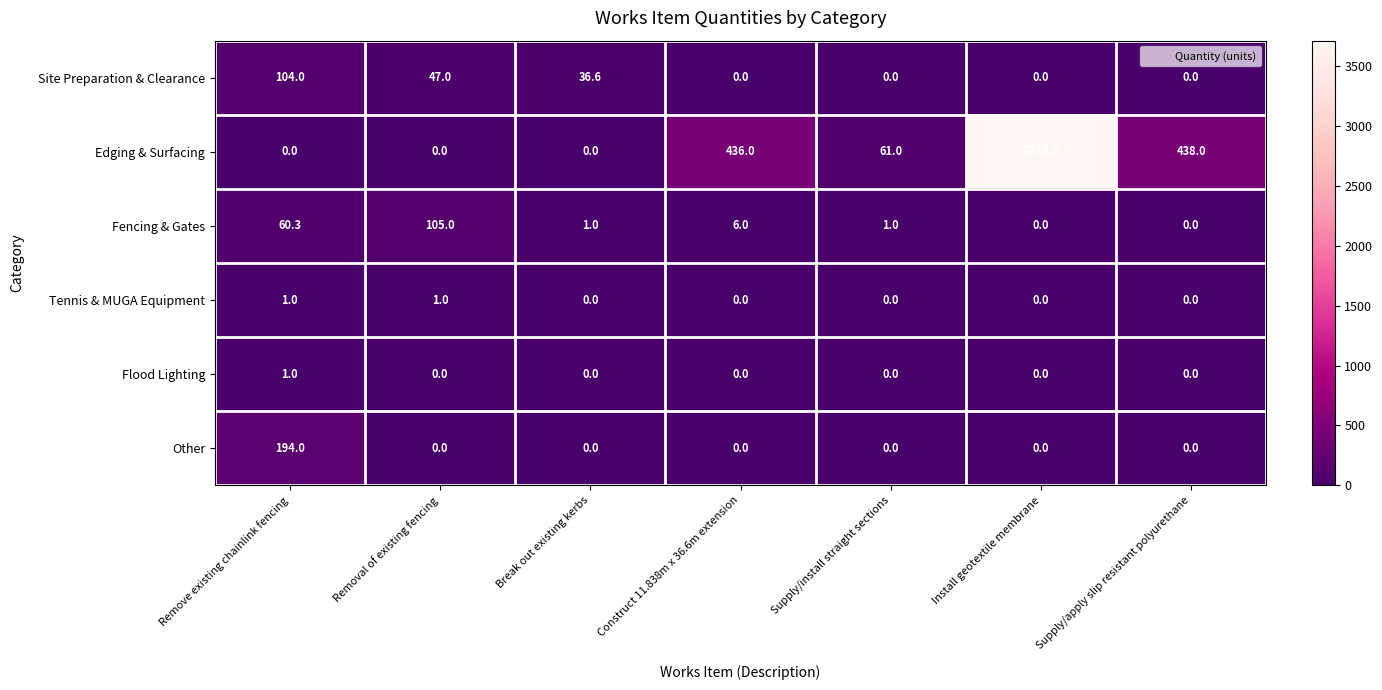

The value of Other at Break out existing kerbs is 0.0. True or false?

True